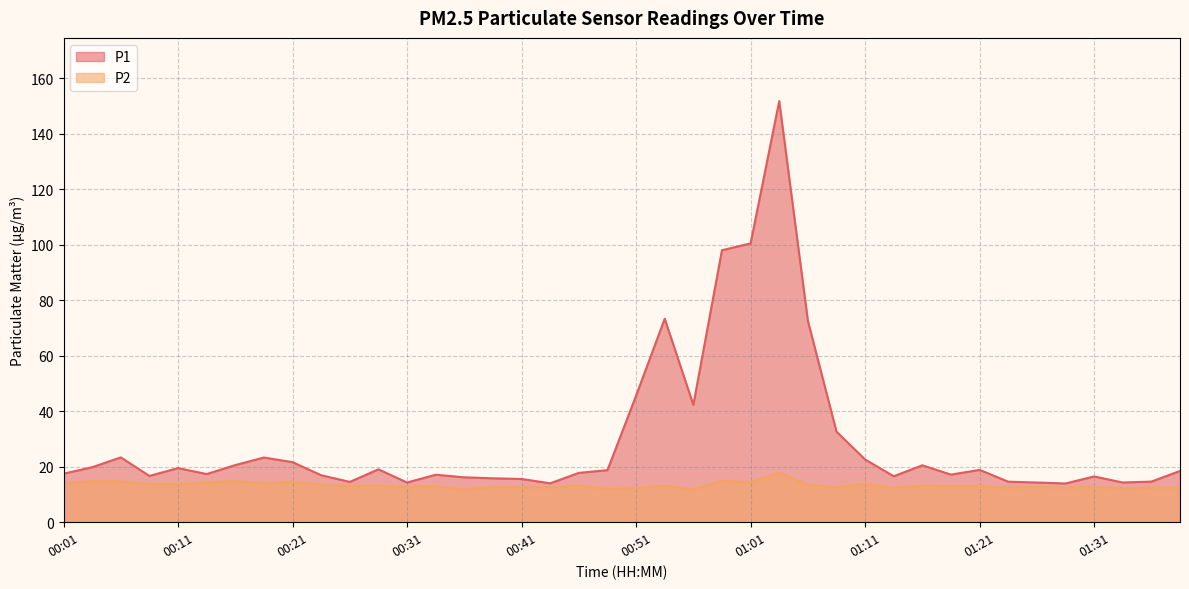

How many data points in P1 are above 18?

20